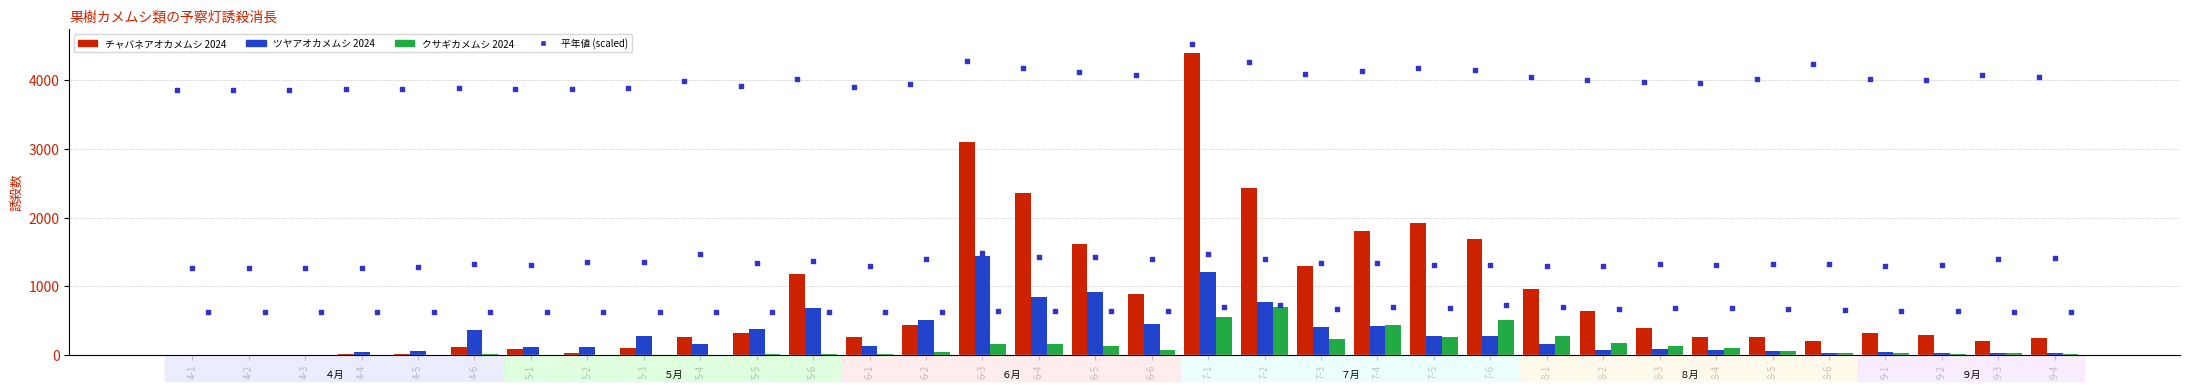

At which category is the sum across all series the highest?

7-1